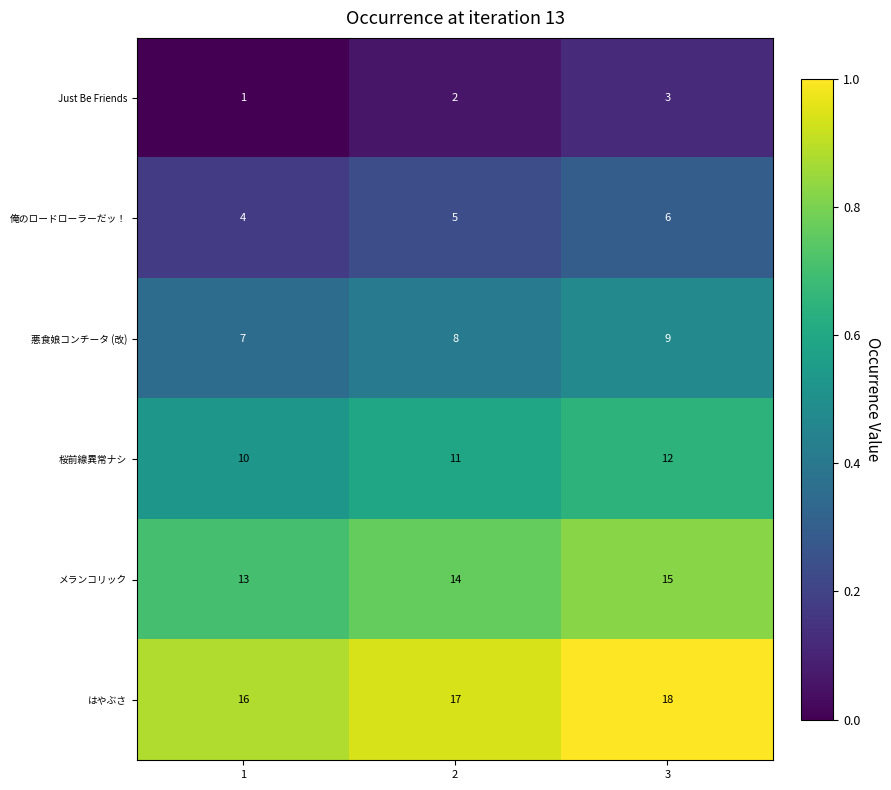

Reading left to right, what are all the values shown in this chart?

Just Be Friends: 1	2	3
俺のロードローラーだッ！: 4	5	6
悪食娘コンチータ (改): 7	8	9
桜前線異常ナシ: 10	11	12
メランコリック: 13	14	15
はやぶさ: 16	17	18